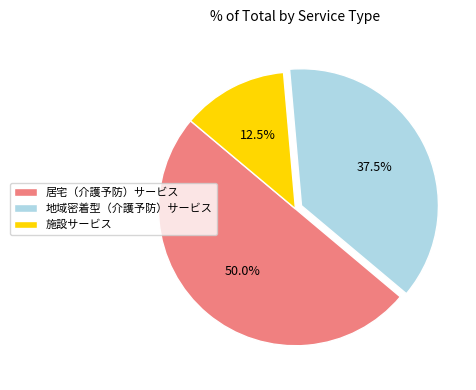

To the nearest percent, what is the average slice percentage?

33%